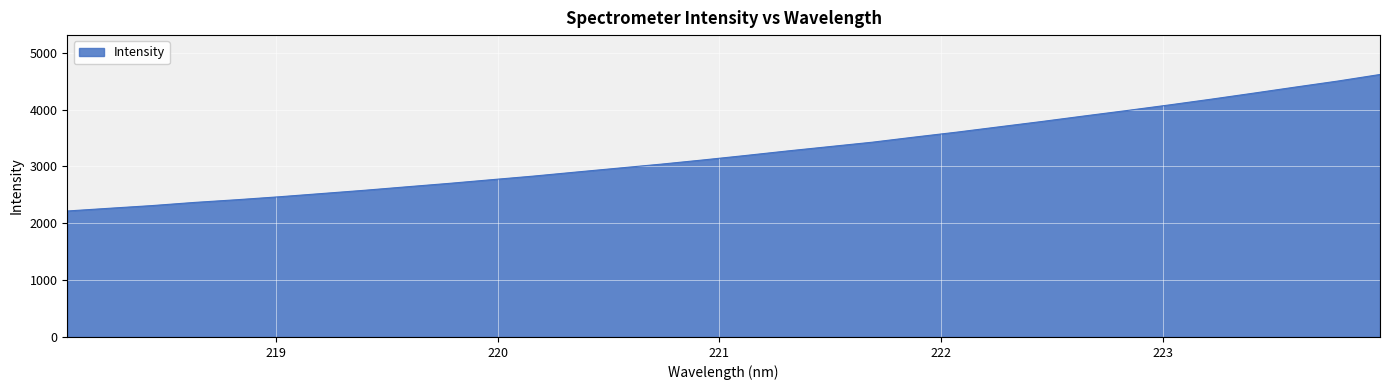

What is the minimum value shown in the chart?

2215.9